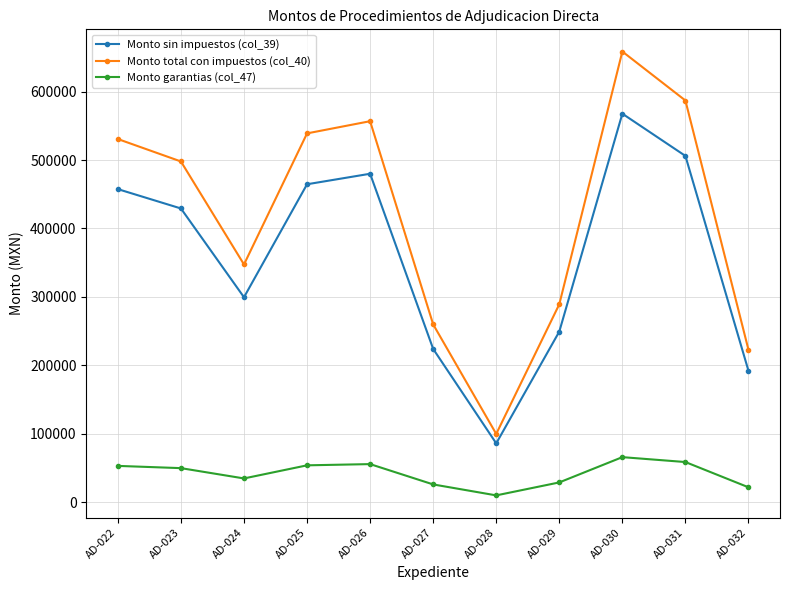

What is the difference between the Monto garantias (col_47) values at AD-022 and AD-026?

2607.1